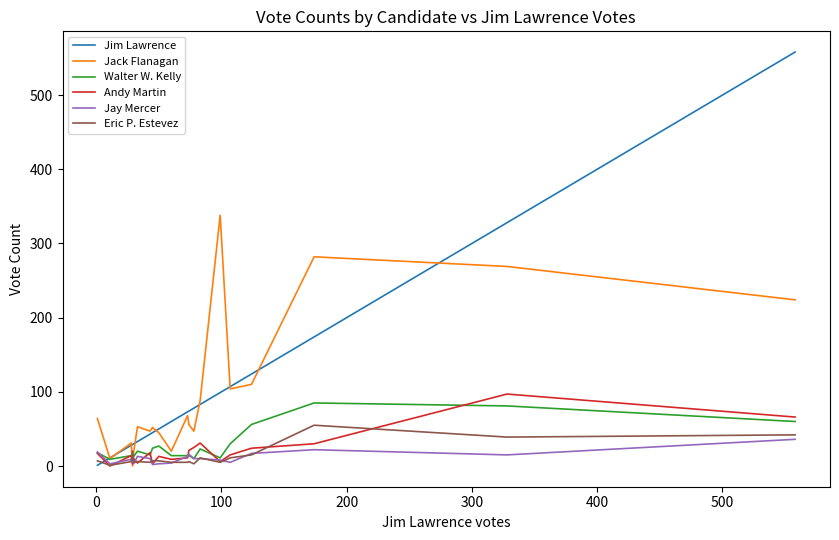

Which series ends up on top after the final intersection of Jim Lawrence and Andy Martin?

Jim Lawrence